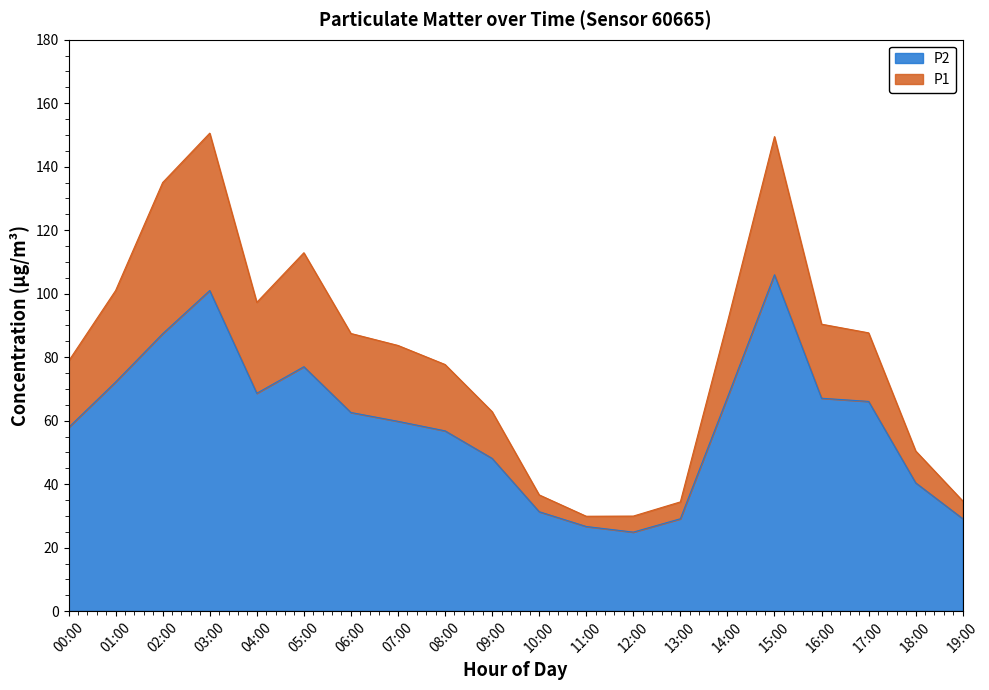

List the labels in order of P2 value, smallest first.

12:00, 11:00, 13:00, 19:00, 10:00, 18:00, 09:00, 08:00, 00:00, 07:00, 06:00, 17:00, 16:00, 14:00, 04:00, 01:00, 05:00, 02:00, 03:00, 15:00